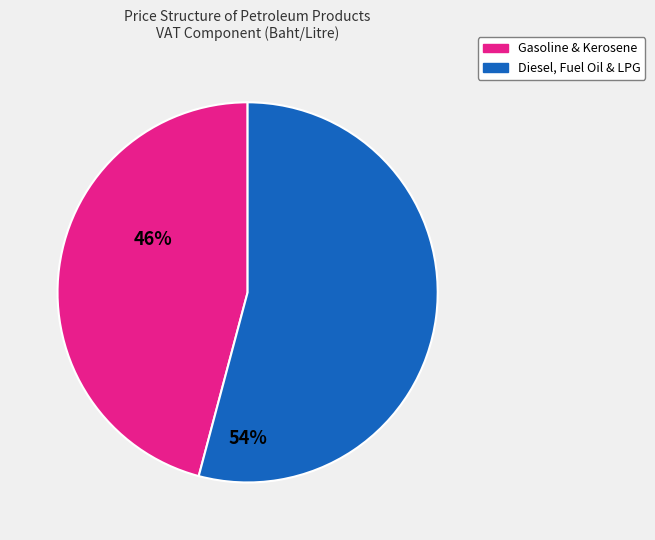

True or false: Diesel, Fuel Oil & LPG accounts for 43% of the total.

False